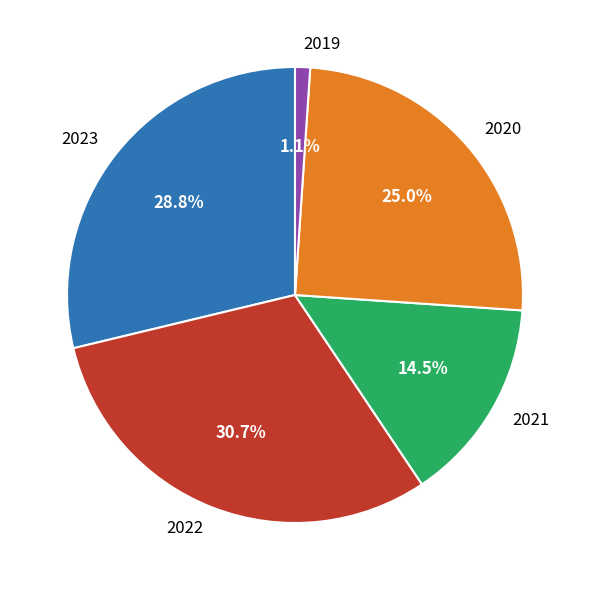

Between 2022 and 2019, which is larger?

2022